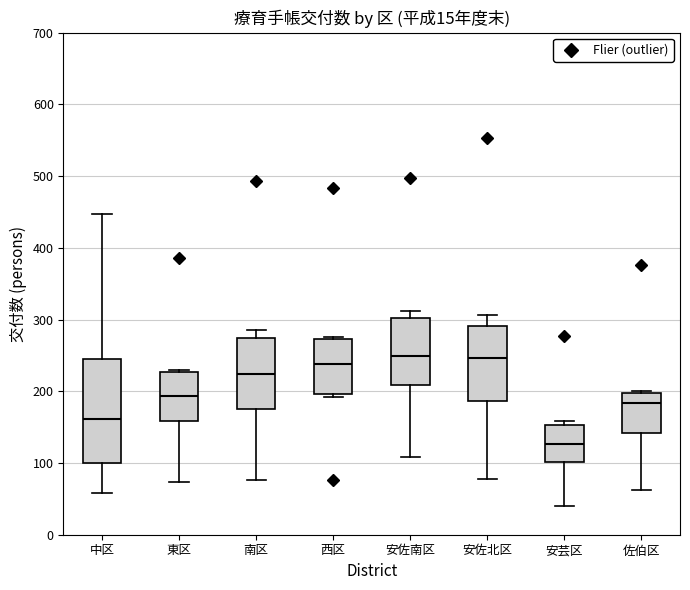

Reading left to right, transcribe this box plot: for each box, give where its median line is, the range the box spans, and where its two whiskers end, as read against the y-axis. The values are not printed on the chart, so give them approximately, as read against the axis.

中区: median 160, box 100 to 250, whiskers 60 to 450
東区: median 190, box 160 to 230, whiskers 70 to 230
南区: median 220, box 180 to 270, whiskers 80 to 290
西区: median 240, box 200 to 270, whiskers 190 to 280
安佐南区: median 250, box 210 to 300, whiskers 110 to 310
安佐北区: median 250, box 190 to 290, whiskers 80 to 310
安芸区: median 130, box 100 to 150, whiskers 40 to 160
佐伯区: median 180, box 140 to 200, whiskers 60 to 200